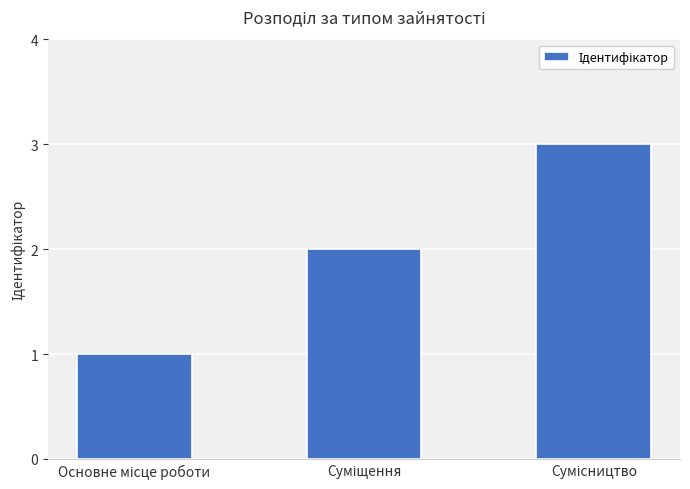

What is the maximum value shown in the chart?

3